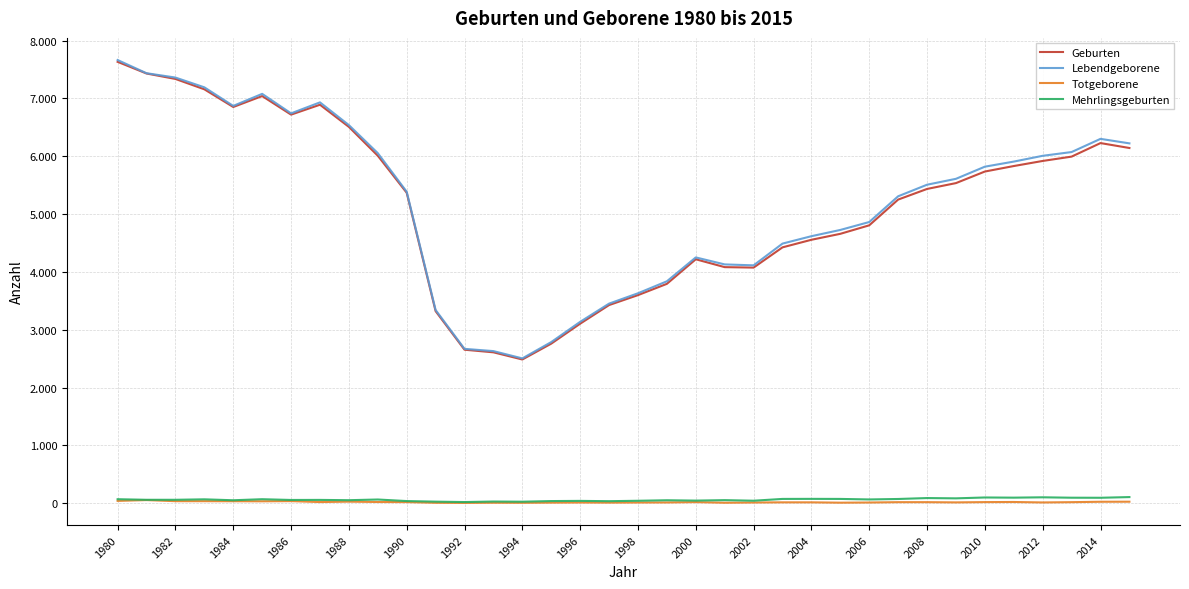

True or false: Lebendgeborene and Mehrlingsgeburten cross at least once.

False